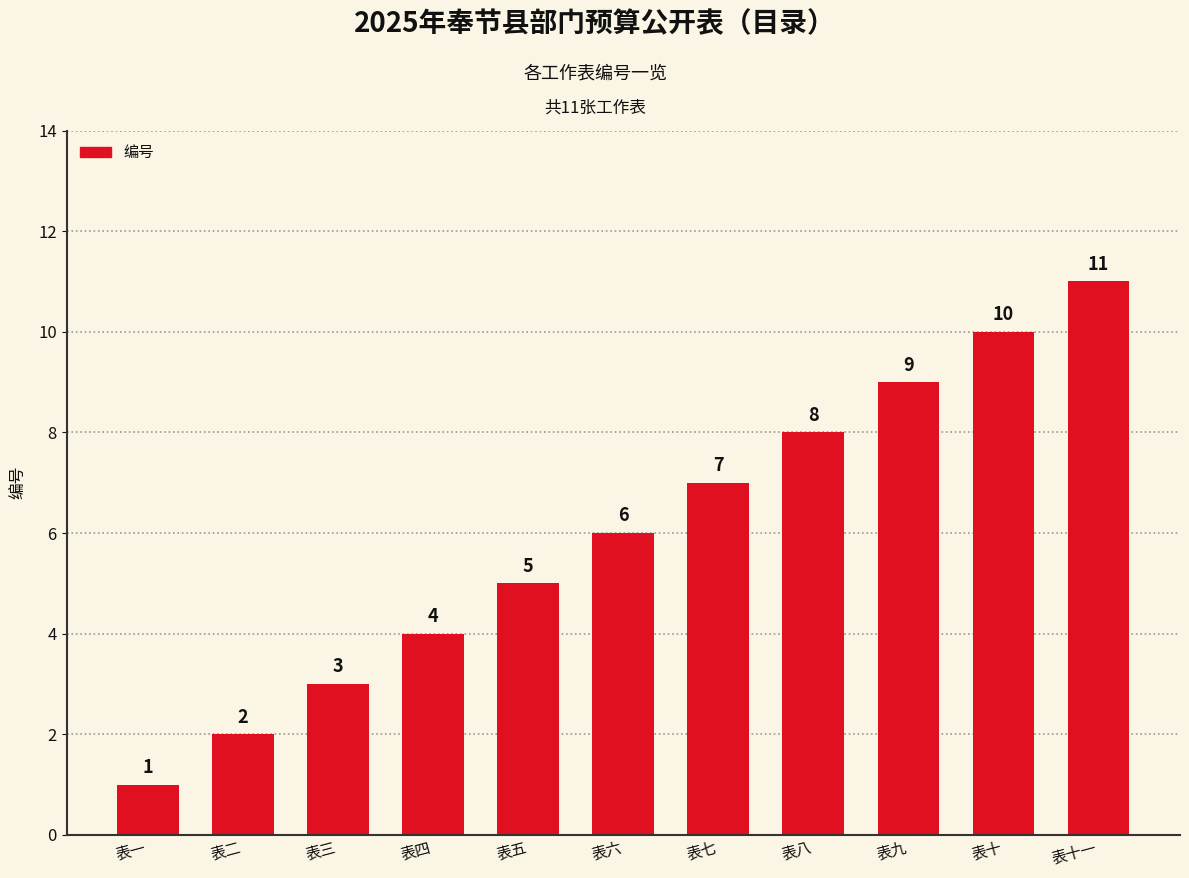

What is the change in value from 表六 to 表八?

+2